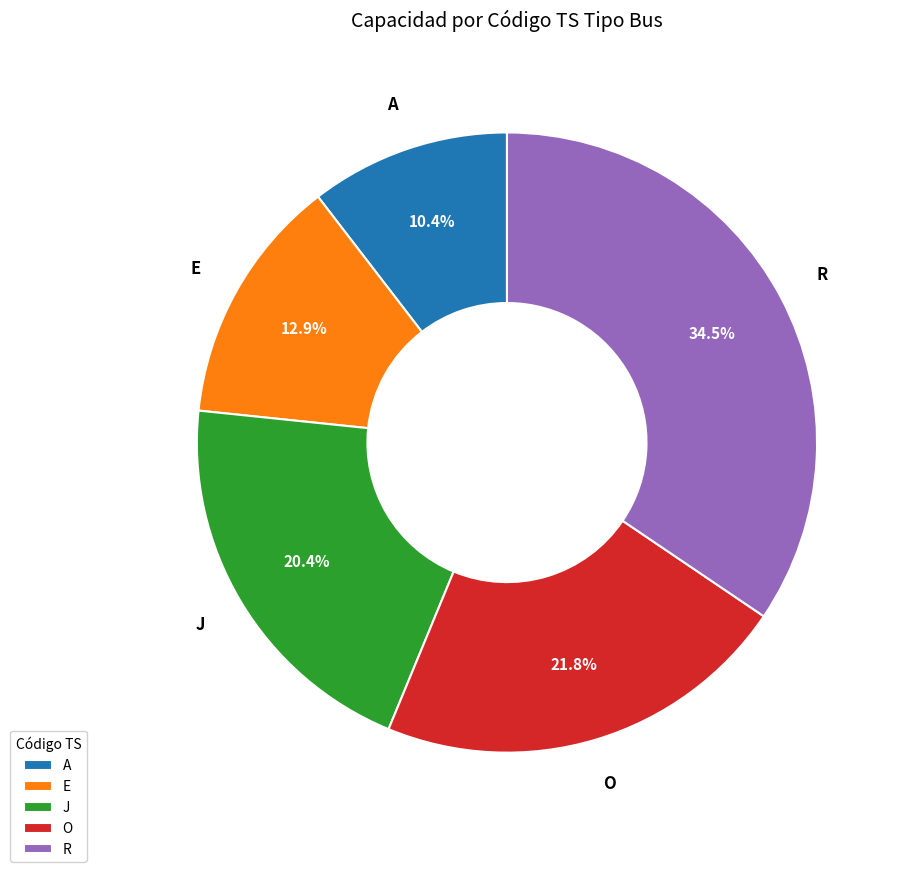

What is the ratio of the value at J to the value at R?

0.6